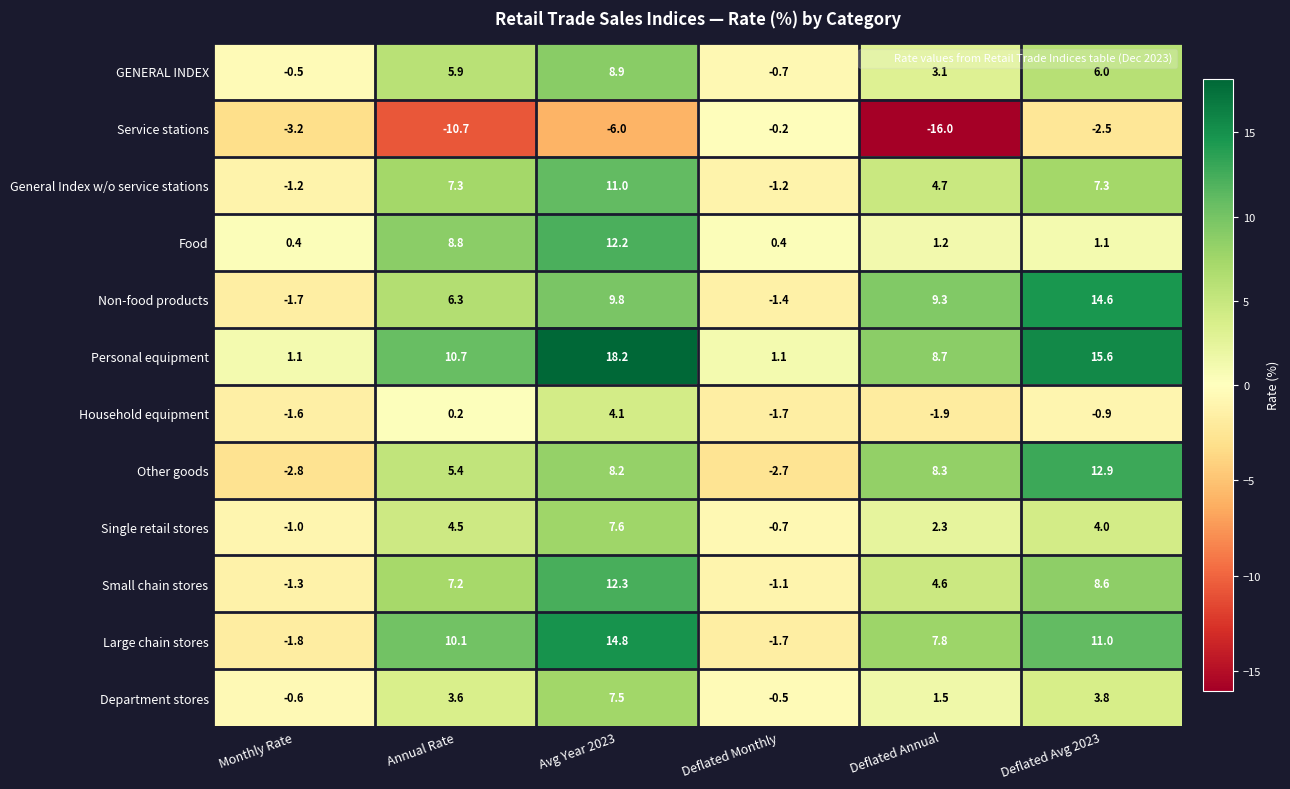

Which series has the largest range (max minus min)?

Personal equipment